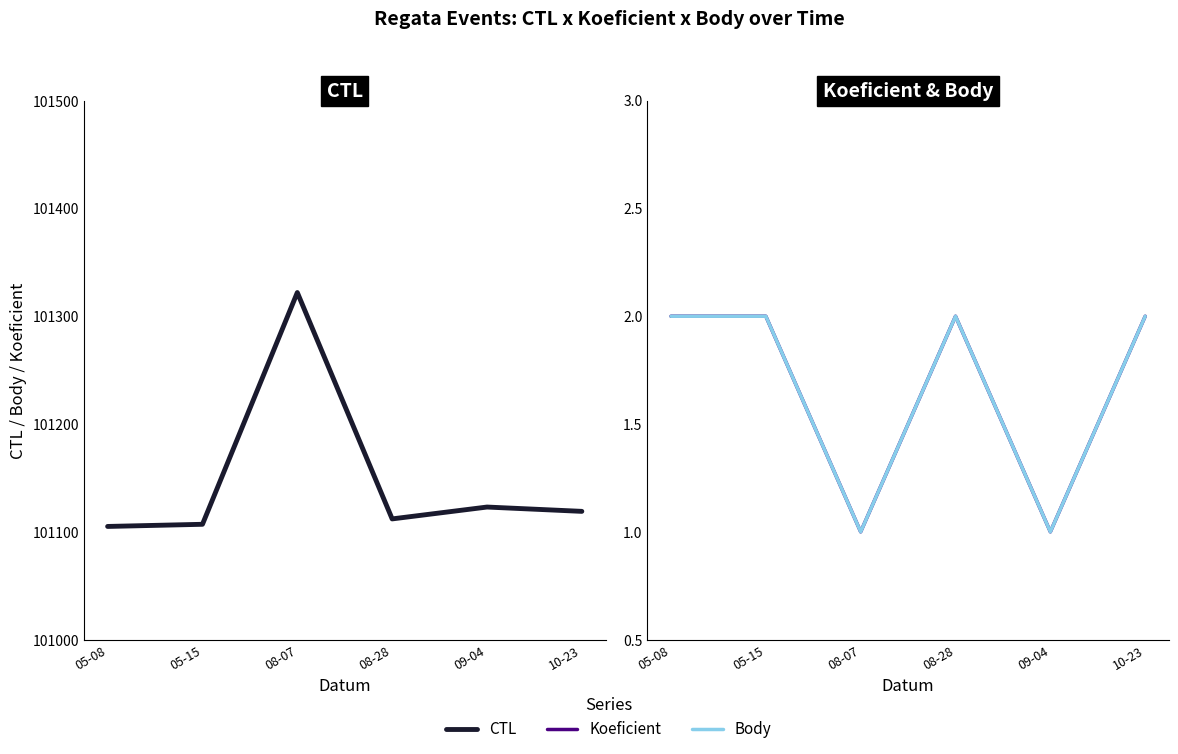

Which series has the largest total across all categories?

CTL